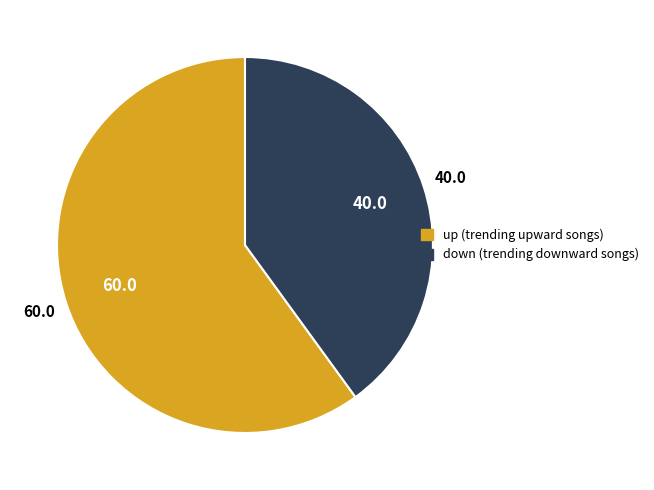

Approximately how many times larger is the value at up compared to down?

1.5